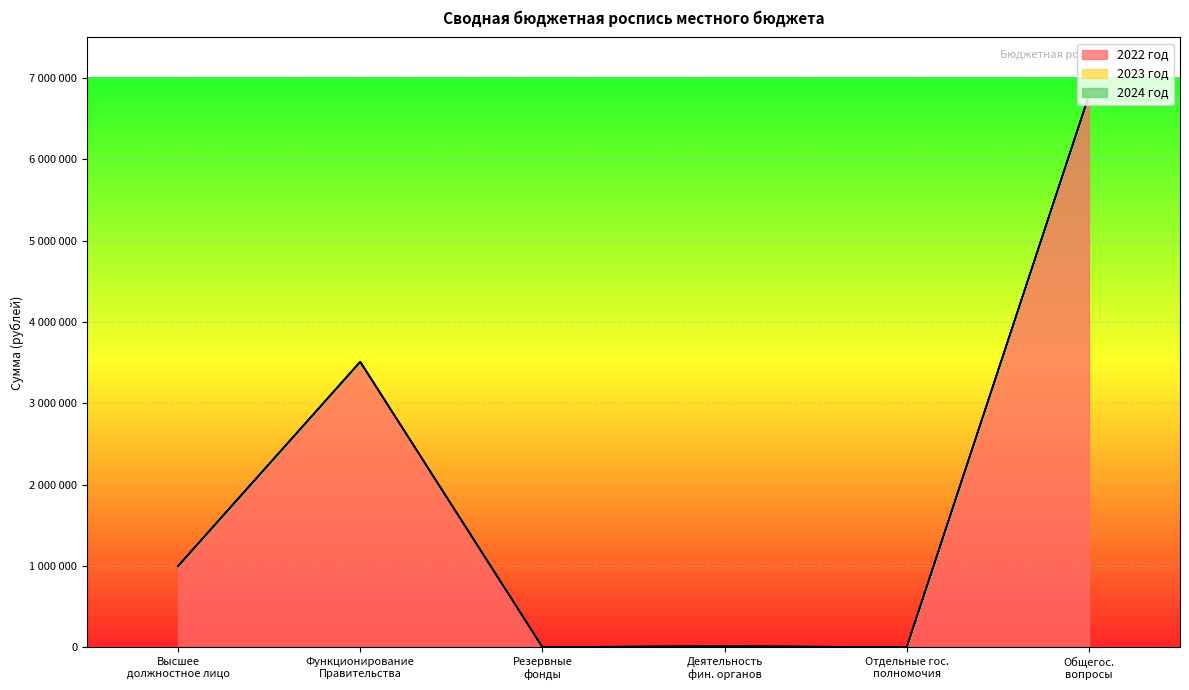

True or false: 2023 год and 2024 год cross at least once.

False